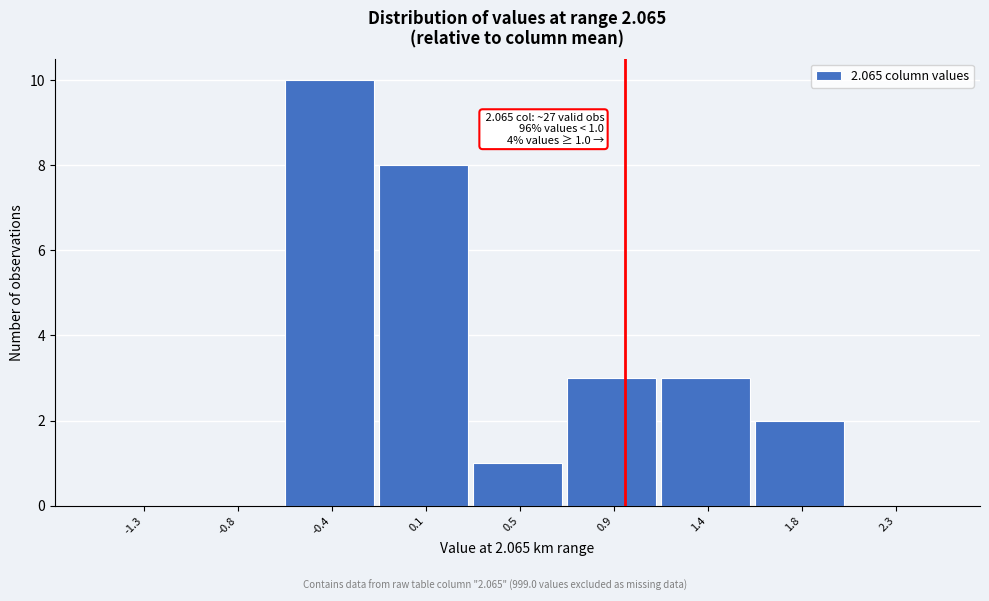

Reading left to right, what are all the values shown in this chart?

-1.3=0	-0.8=0	-0.4=10	0.1=8	0.5=1	0.9=3	1.4=3	1.8=2	2.3=0